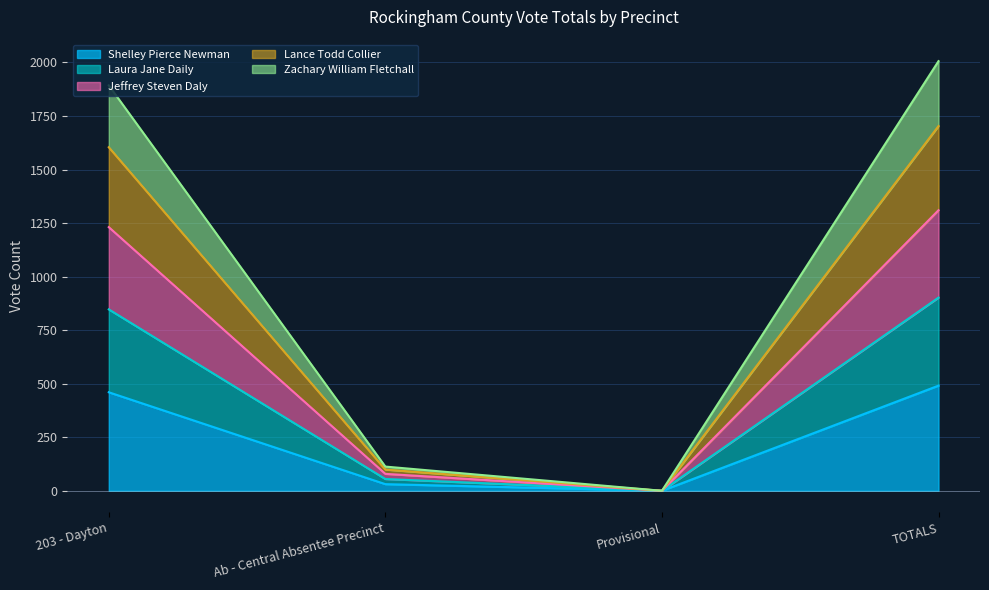

Reading right to left, transcribe the values for Shelley Pierce Newman.

491	0	31	460